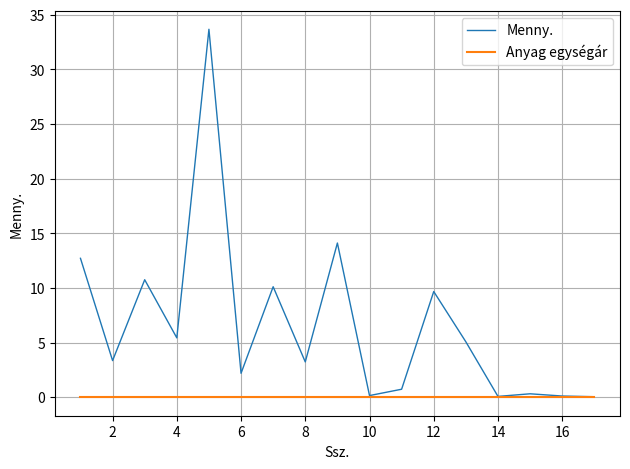

List the series in order of their peak value, lowest first.

Anyag egységár, Menny.